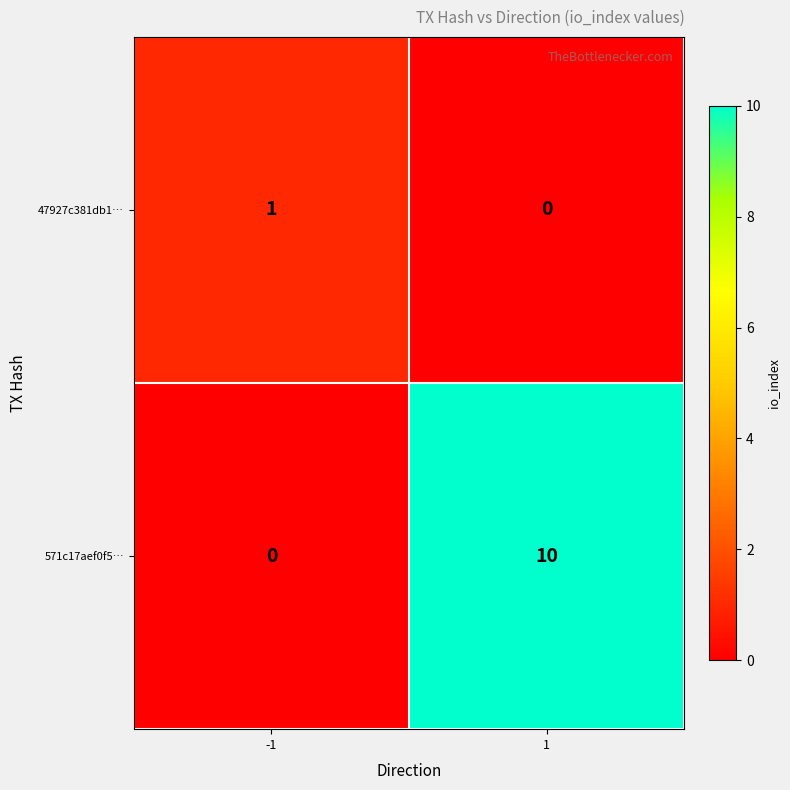

The 571c17aef0f5… series shows 0 at -1. True or false?

True